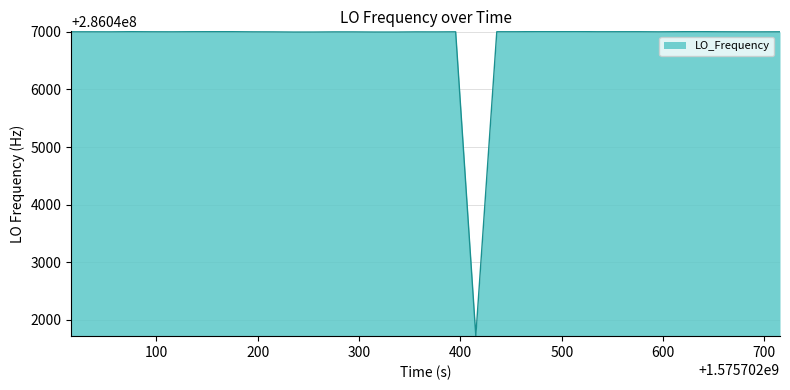

What is the smallest value displayed?

286041722.9